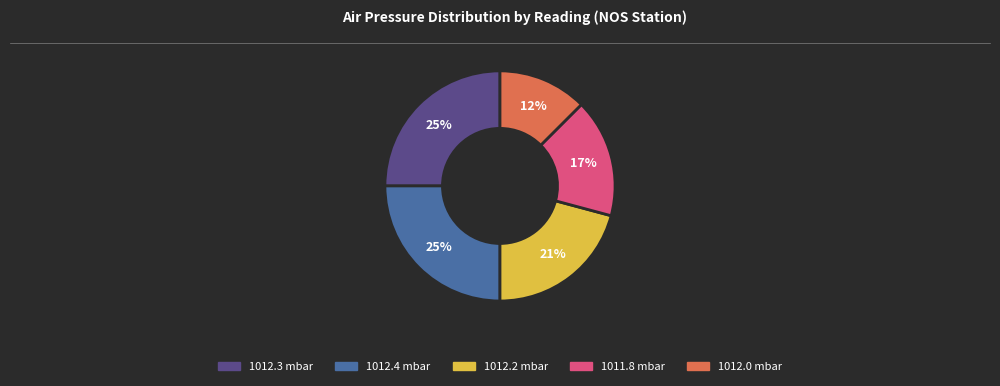

Is there a majority slice in this chart?

No